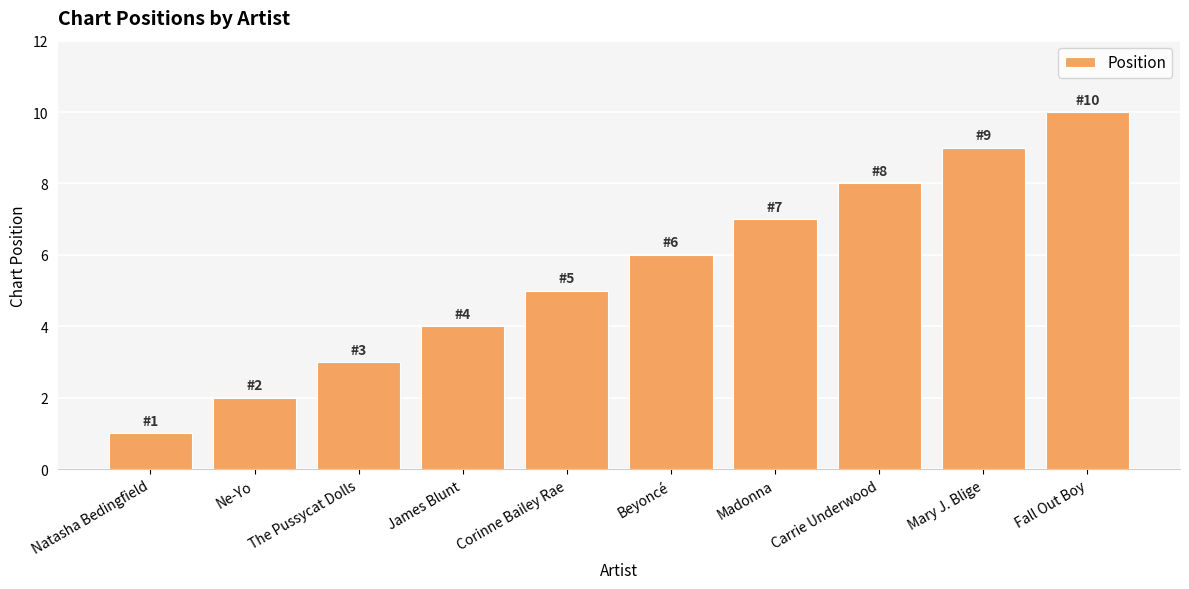

List the labels in order of value, smallest first.

Natasha Bedingfield, Ne-Yo, The Pussycat Dolls, James Blunt, Corinne Bailey Rae, Beyoncé, Madonna, Carrie Underwood, Mary J. Blige, Fall Out Boy